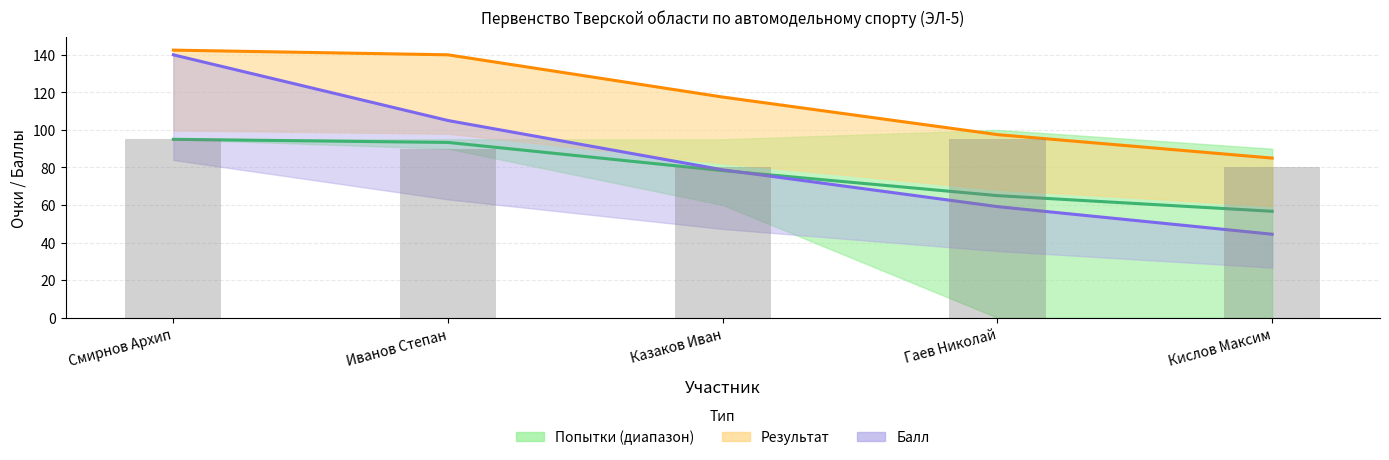

Which category has the lowest value in the Попытки (среднее) series?

Кислов Максим